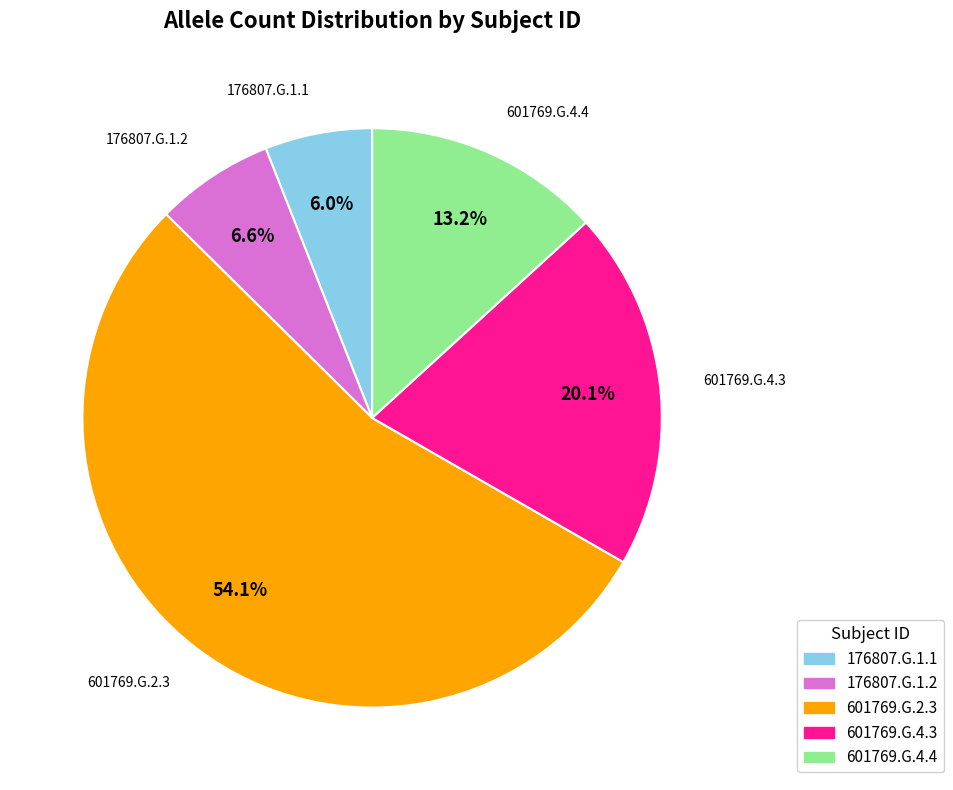

What is the ratio of the value at 601769.G.4.4 to the value at 176807.G.1.2?

2.0